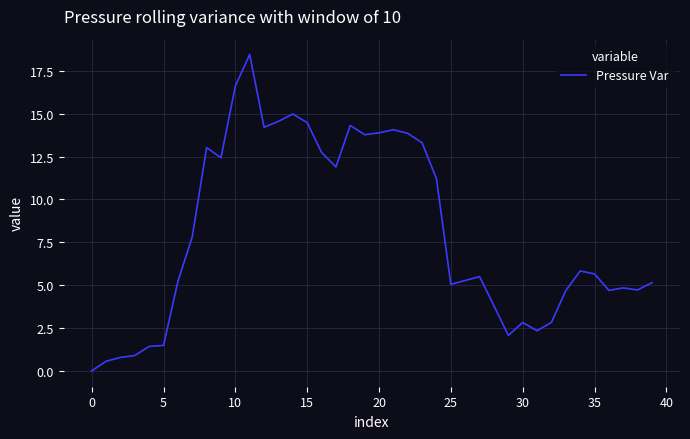

What is the difference between the maximum and minimum values?

18.5